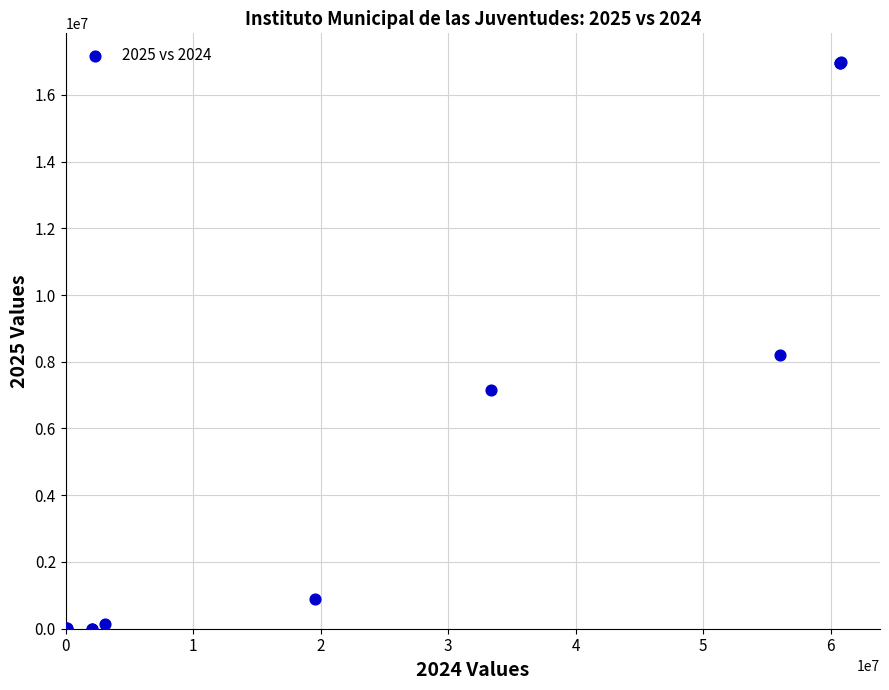

What Y value in the scatter plot is closest to 8495819?

8188882.2